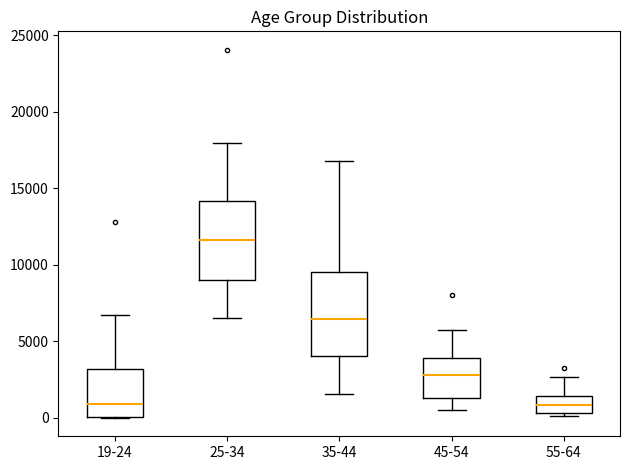

Reading left to right, read every box against the y-axis: the position of its median line, the range the box covers, and the ends of its whiskers. The values are not printed on the chart, so give them approximately, as read against the axis.

19-24: median 1000, box 0 to 3000, whiskers 0 to 6500
25-34: median 11500, box 9000 to 14000, whiskers 6500 to 18000
35-44: median 6500, box 4000 to 9500, whiskers 1500 to 17000
45-54: median 3000, box 1500 to 4000, whiskers 500 to 6000
55-64: median 1000, box 500 to 1500, whiskers 0 to 2500